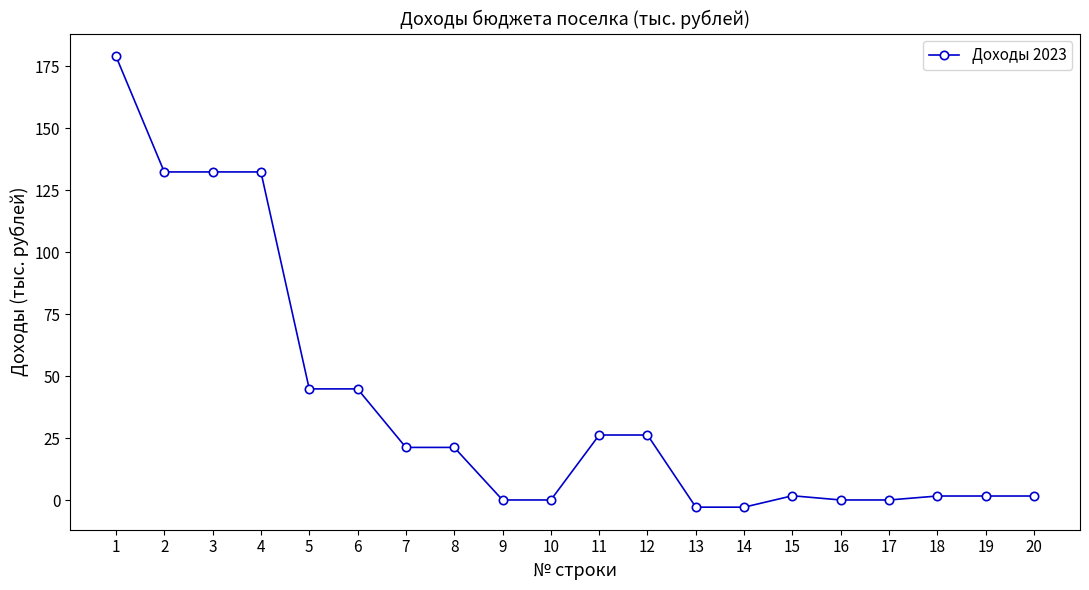

How many lines are shown in the chart?

1